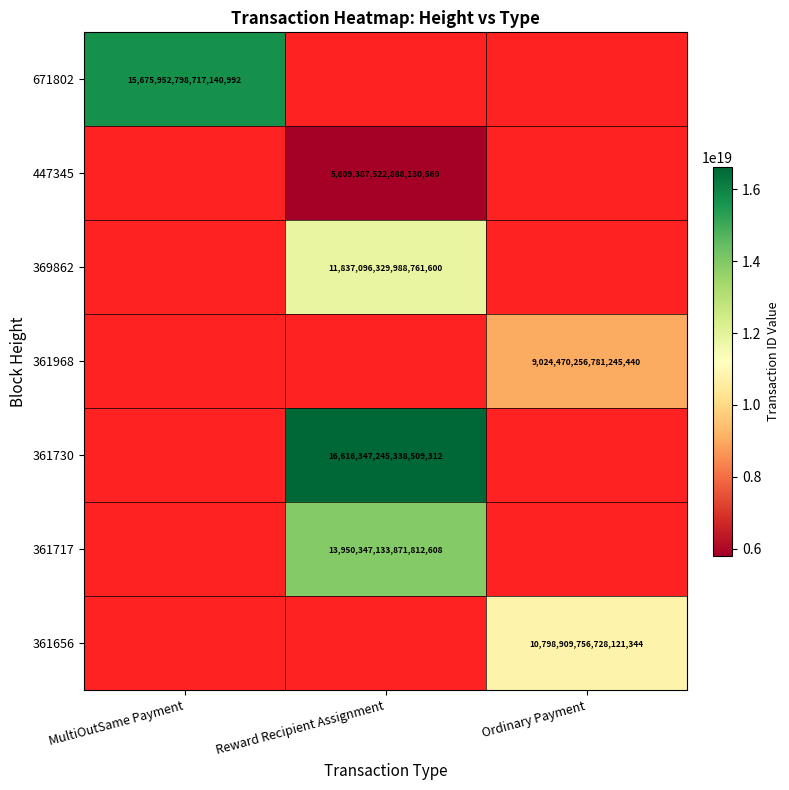

True or false: 447345 has a value of 3912632798449349632 at Reward Recipient Assignment.

False